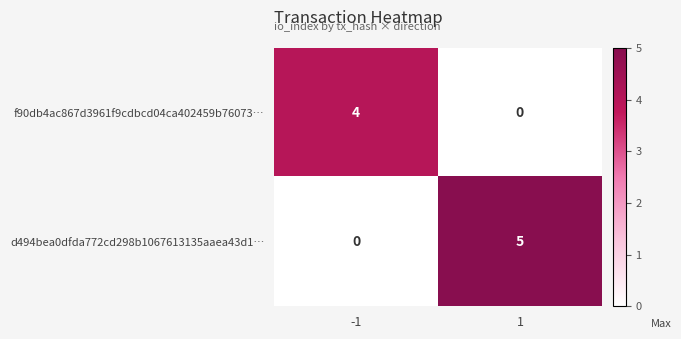

What is the difference between the highest and lowest values at -1?

4